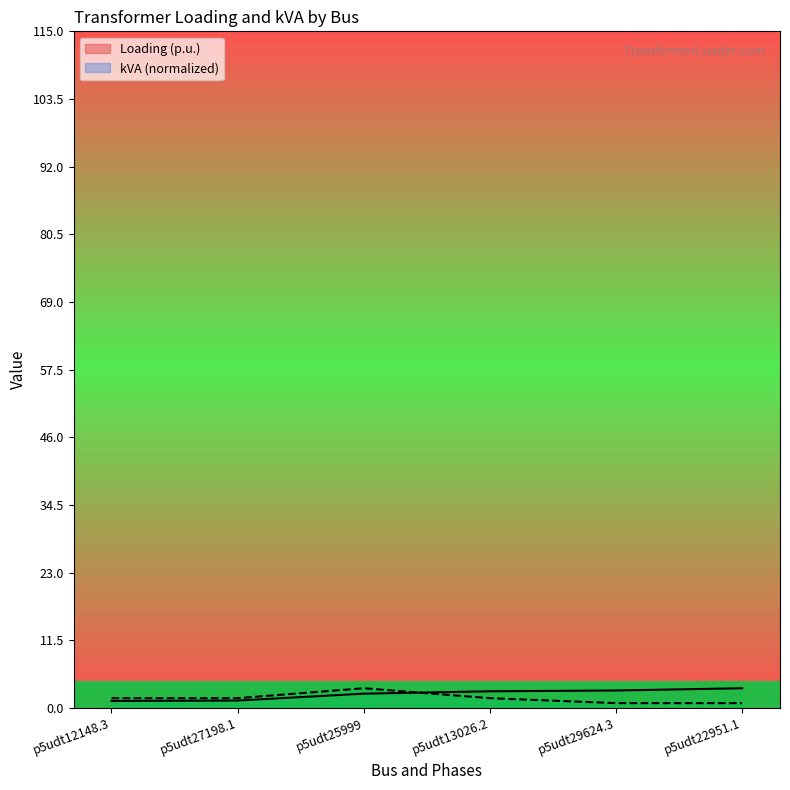

What is the average value of the Loading (p.u.) series?

2.4